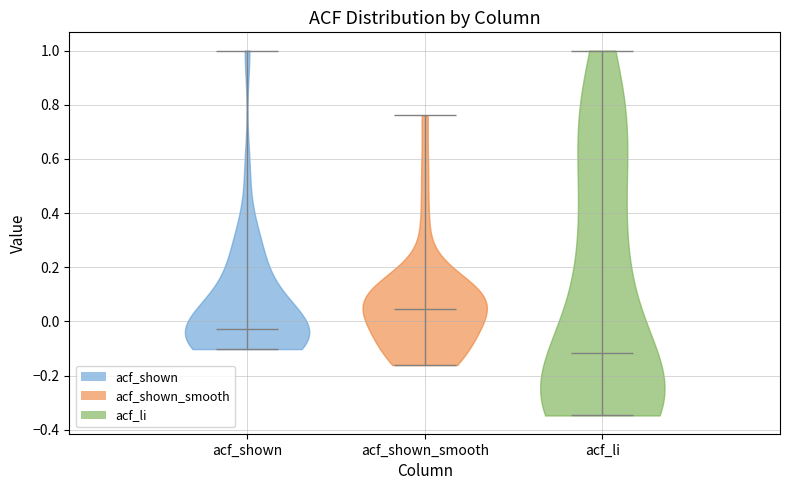

Reading left to right, read every violin against the y-axis: where its median line is, and the lowest and highest points it reaches. The values are not printed on the chart, so give them approximately, as read against the axis.

acf_shown: median line -0.02, lowest point -0.10, highest point 1.00
acf_shown_smooth: median line 0.04, lowest point -0.16, highest point 0.76
acf_li: median line -0.12, lowest point -0.34, highest point 1.00